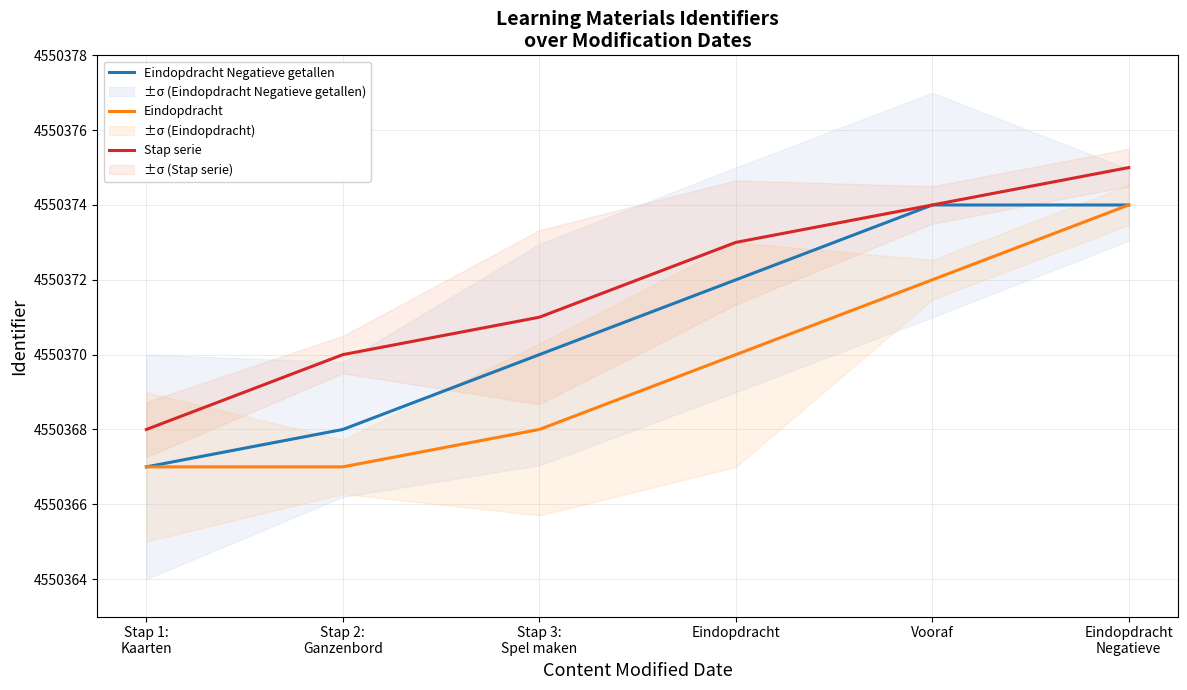

What is the sum of the Eindopdracht Negatieve getallen values at Eindopdracht
Negatieve and Vooraf?

9100748